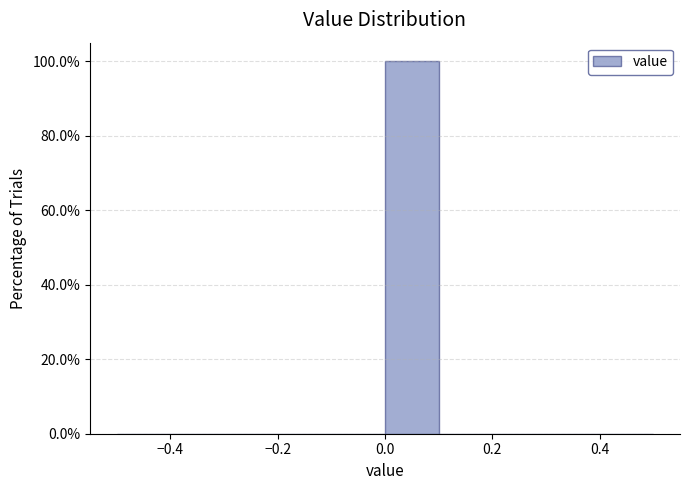

How tall is the bar that spans 0.0 to 0.1 on the x-axis? The values are not printed on the chart, so give them approximately, as read against the axis.

100